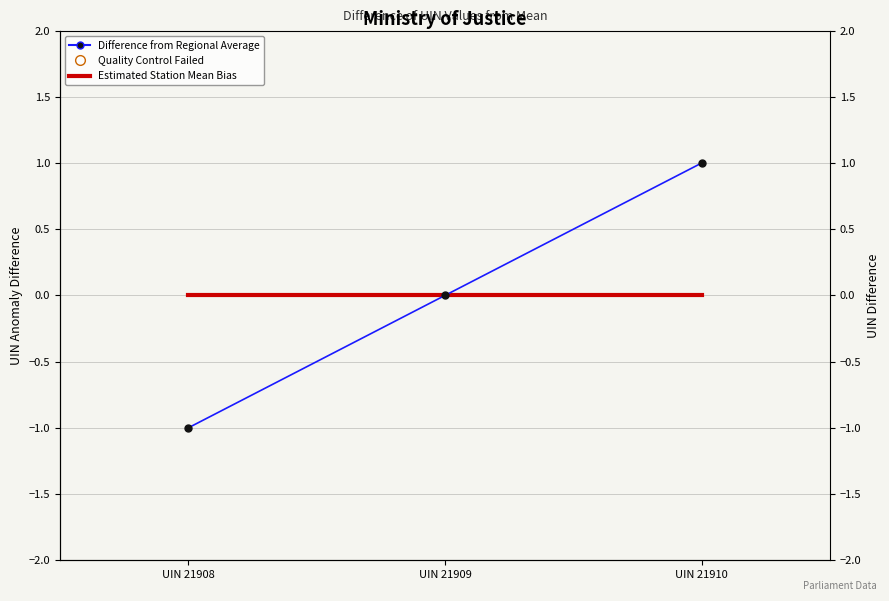

At which category is the sum across all series the highest?

UIN 21910